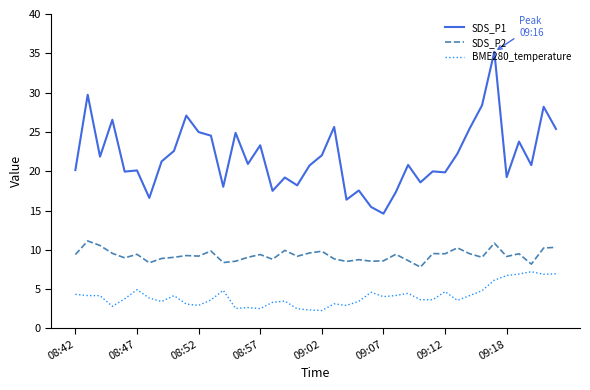

Which series has the largest range (max minus min)?

SDS_P1